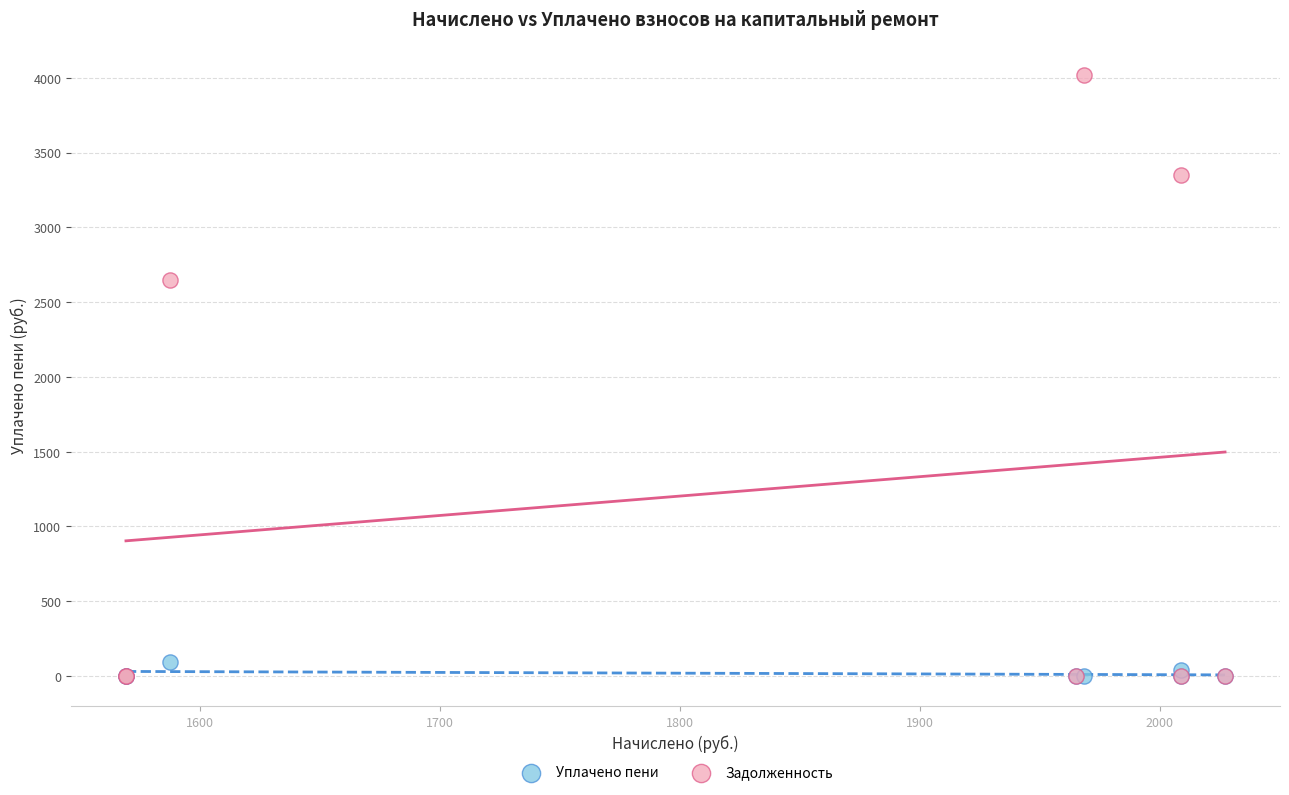

Which series has the widest spread of Y values?

Задолженность